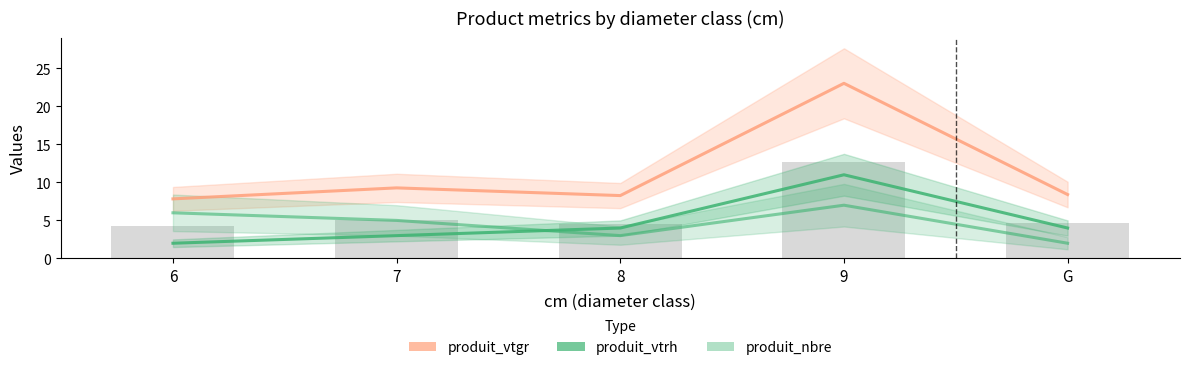

What position from the left is 8?

3